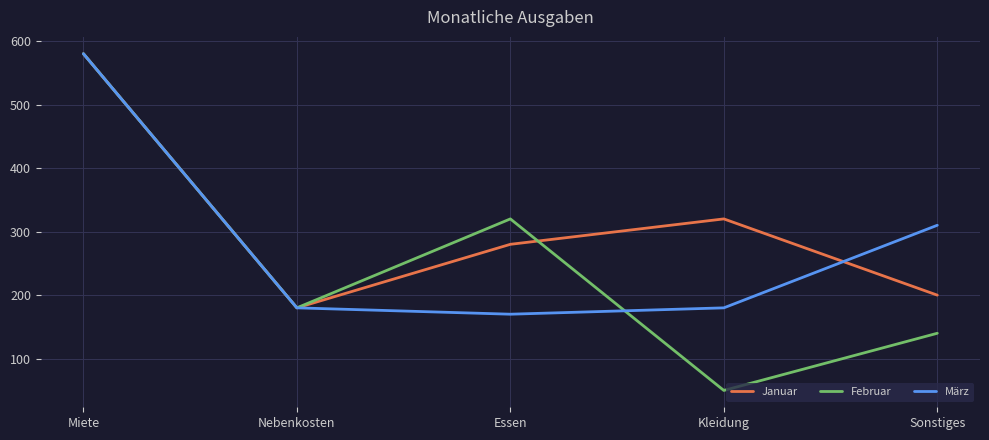

Rank the series at Sonstiges from highest to lowest value.

März, Januar, Februar